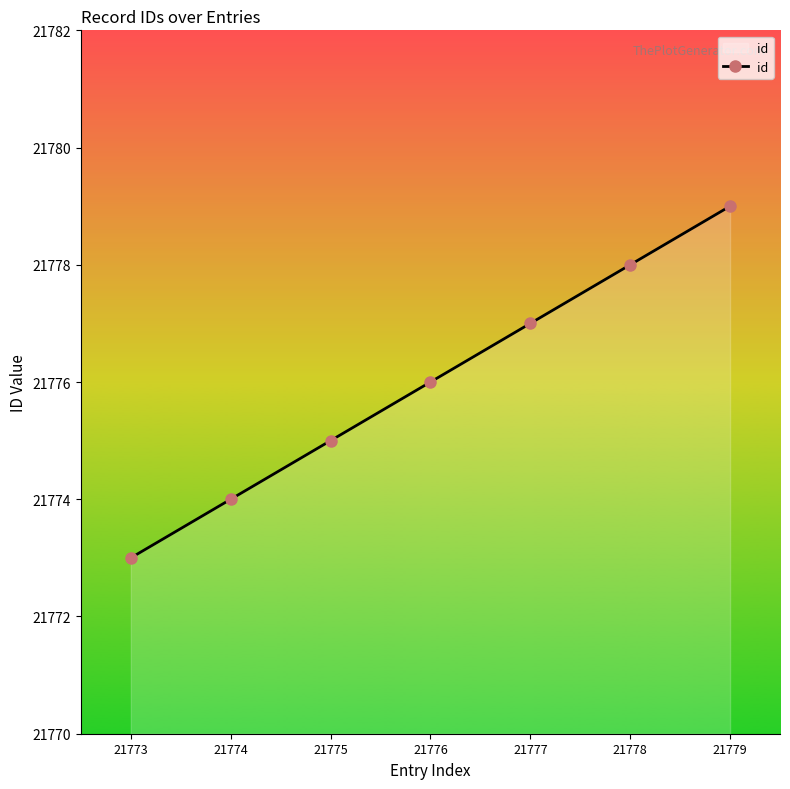

Which has a higher value, 21777 or 21776?

21777